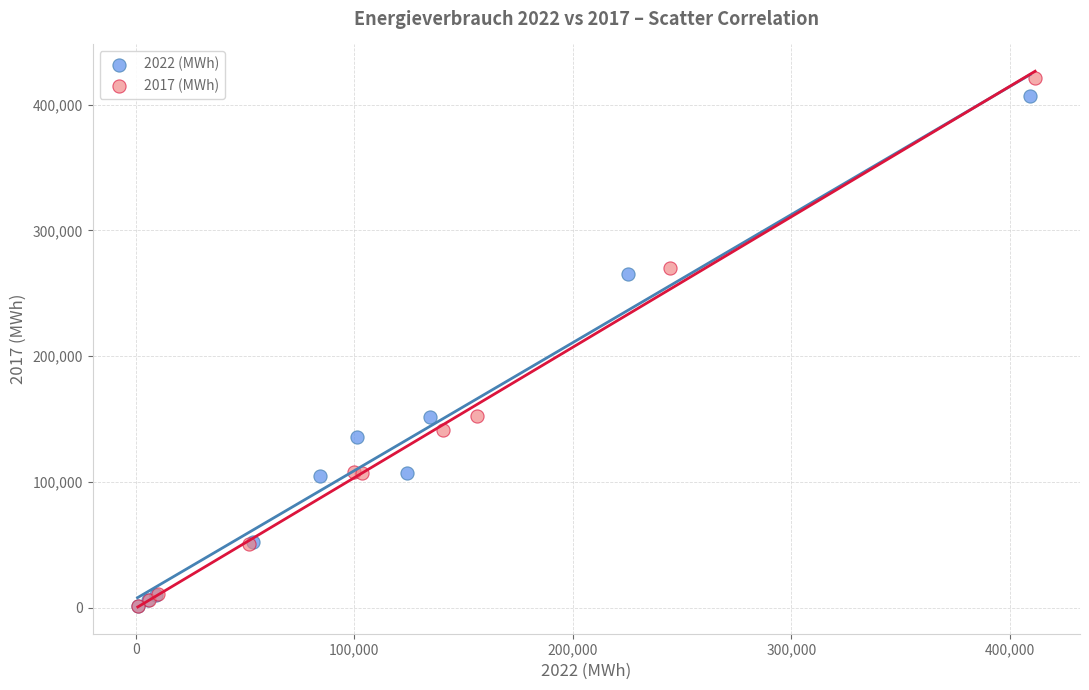

What are all the series names shown in the legend?

2022 (MWh), 2017 (MWh)